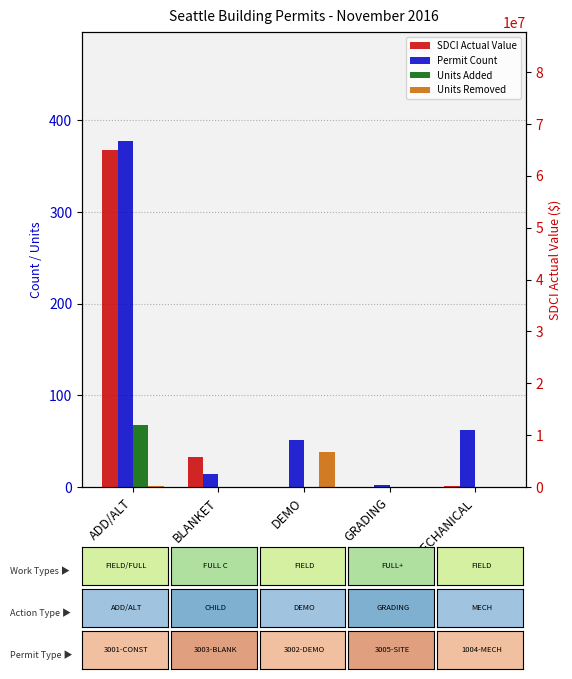

The value of Permit Count at GRADING is 2. True or false?

True